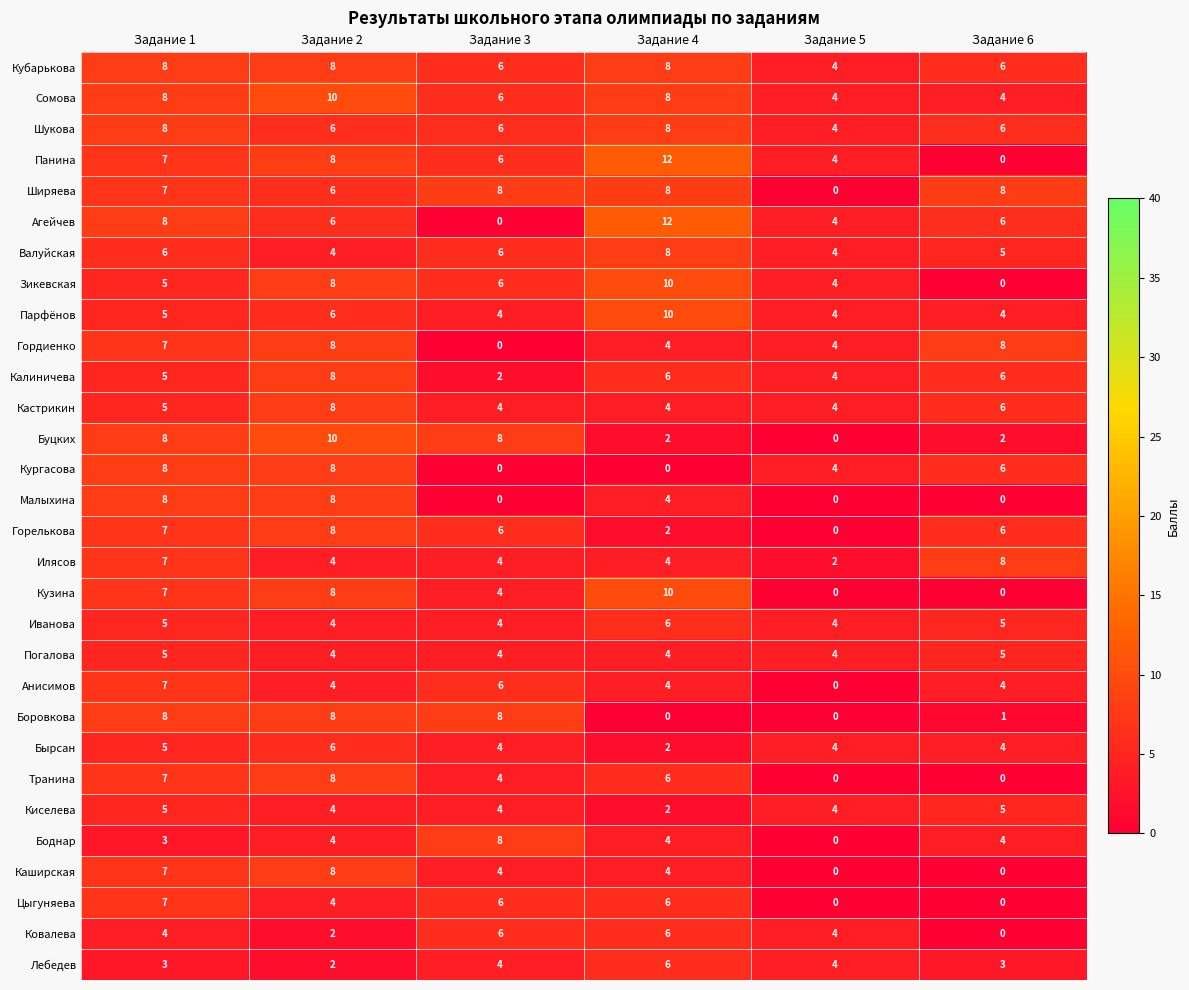

Which label corresponds to the largest value in the chart?

Задание 4